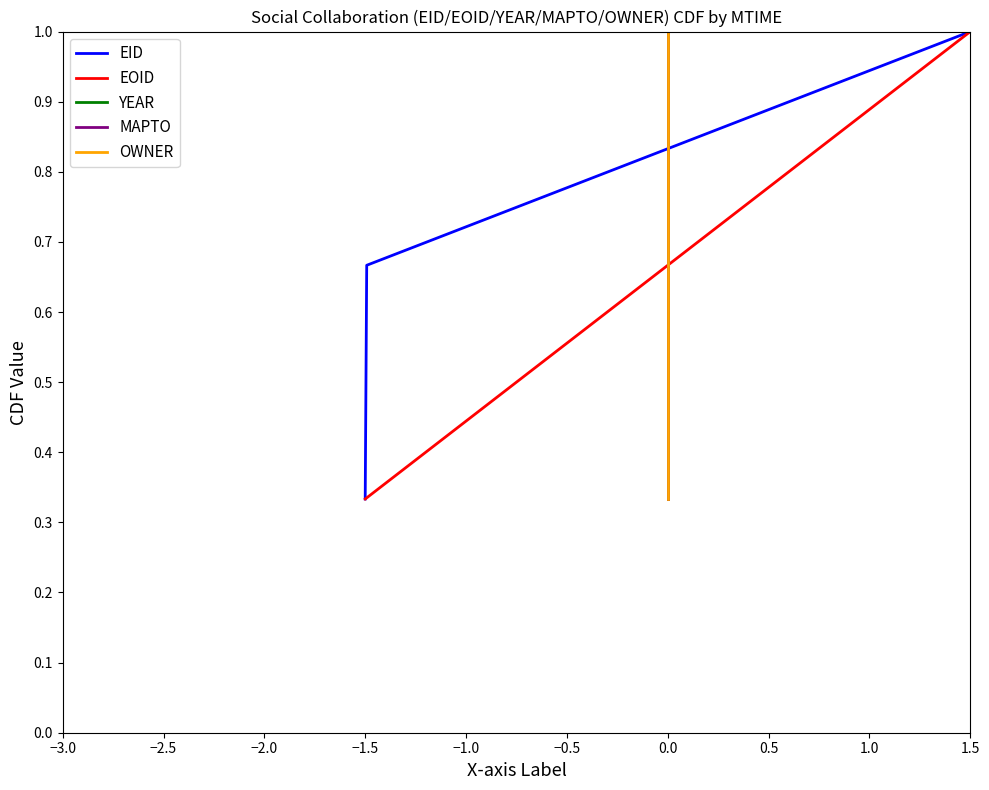

What is the highest value of the EID series?

1.0